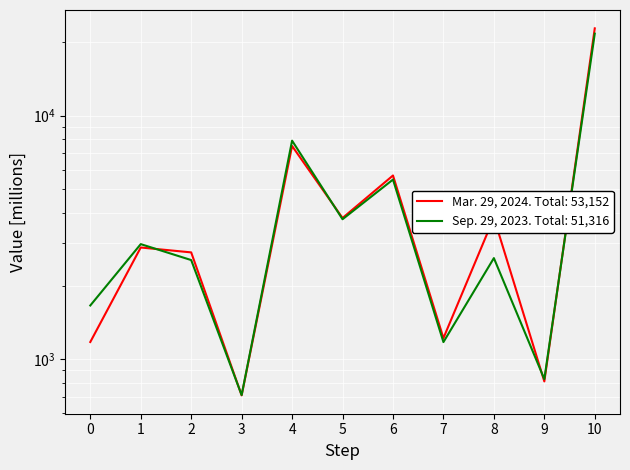

At 0, list the series in order from smallest to largest.

Mar. 29, 2024, Sep. 29, 2023